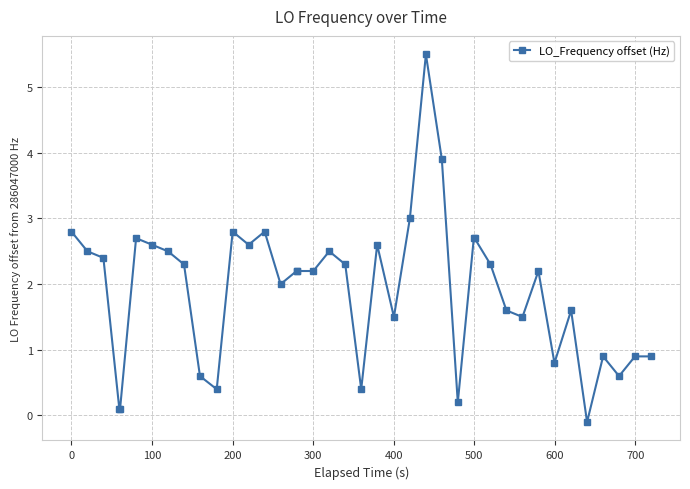

What is the value of the 23rd point from the left?

1.5